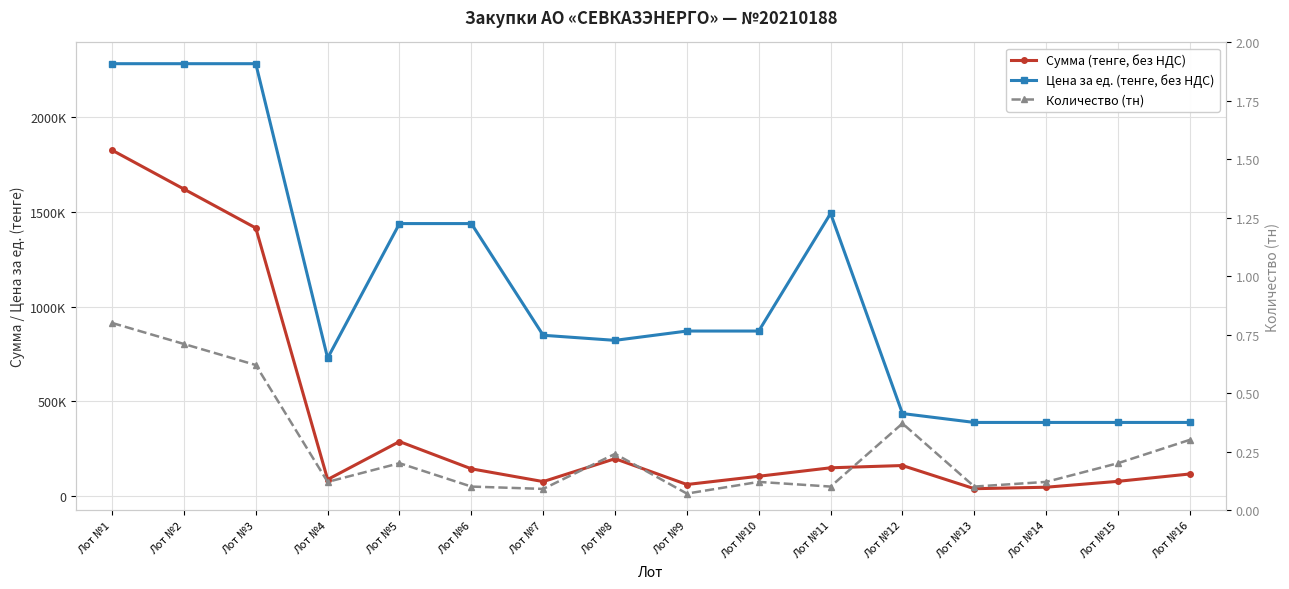

At how many categories does at least one series exceed 1208279?

6